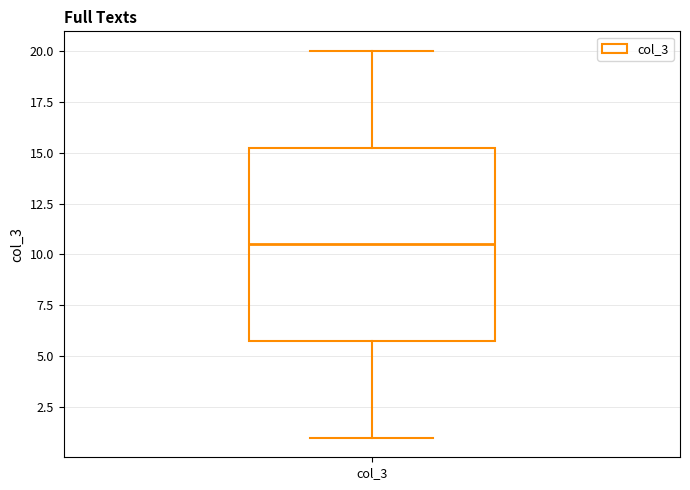

Where is the lower edge of the box for col_3 on the y-axis? The values are not printed on the chart, so give them approximately, as read against the axis.

6.0